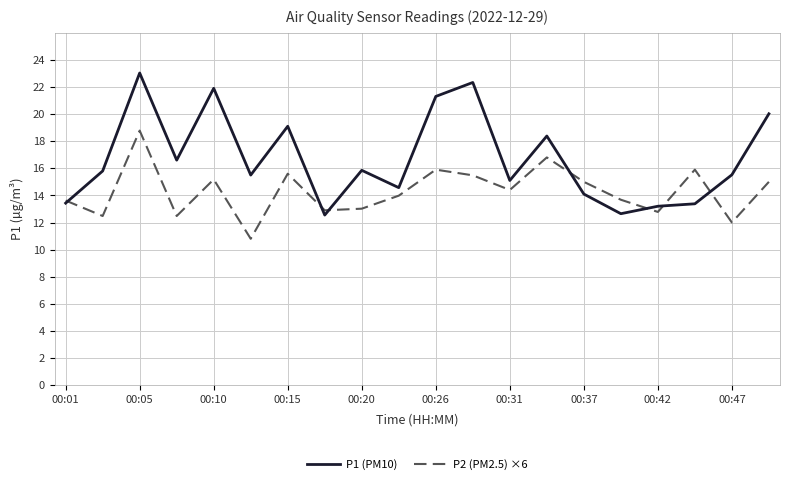

List the series in order of their overall mean, highest first.

P1 (PM10), P2 (PM2.5) ×6